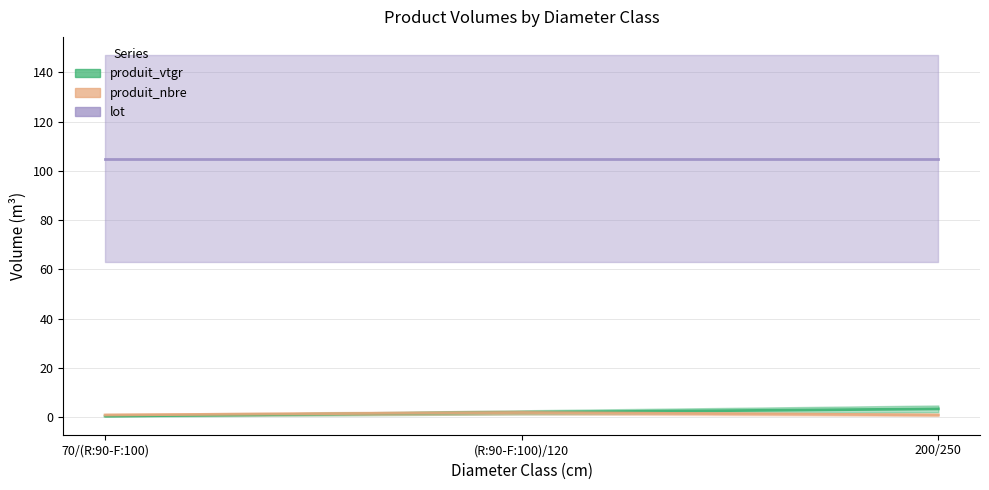

What is the smallest value displayed?

0.5